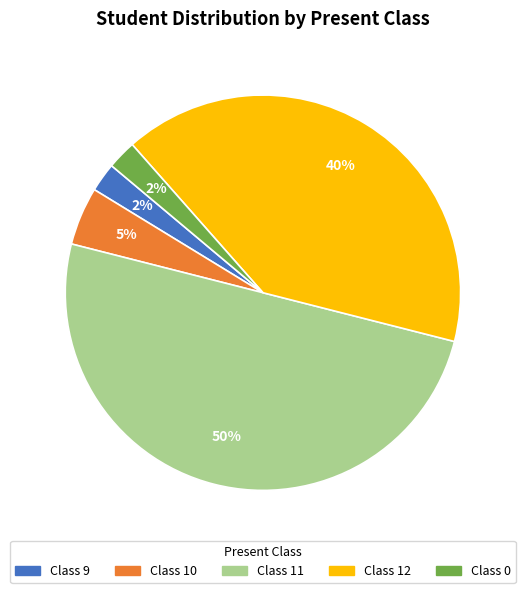

How many segments does this pie chart have?

5